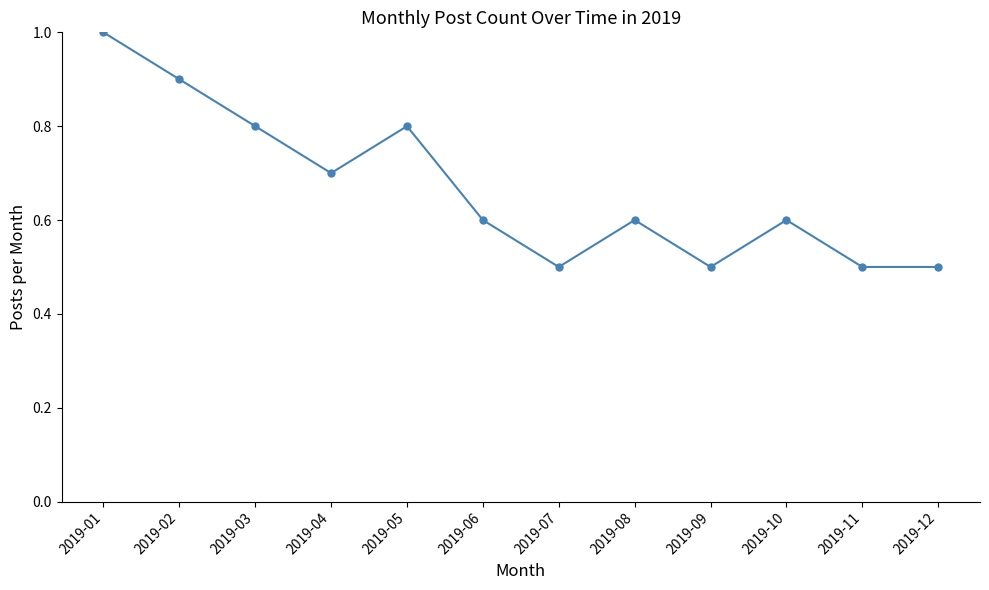

What is the minimum value shown in the chart?

0.5